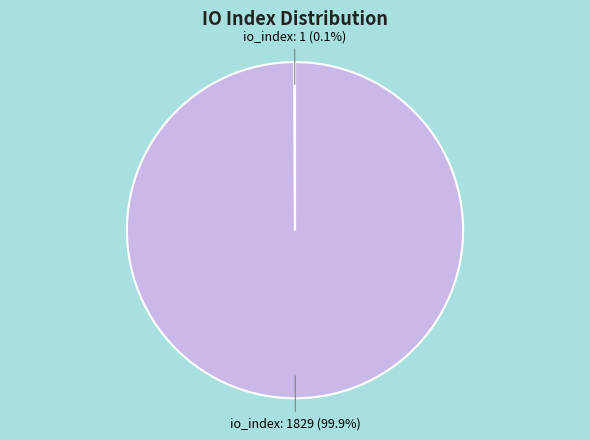

Is there any slice that represents more than half of the pie?

Yes